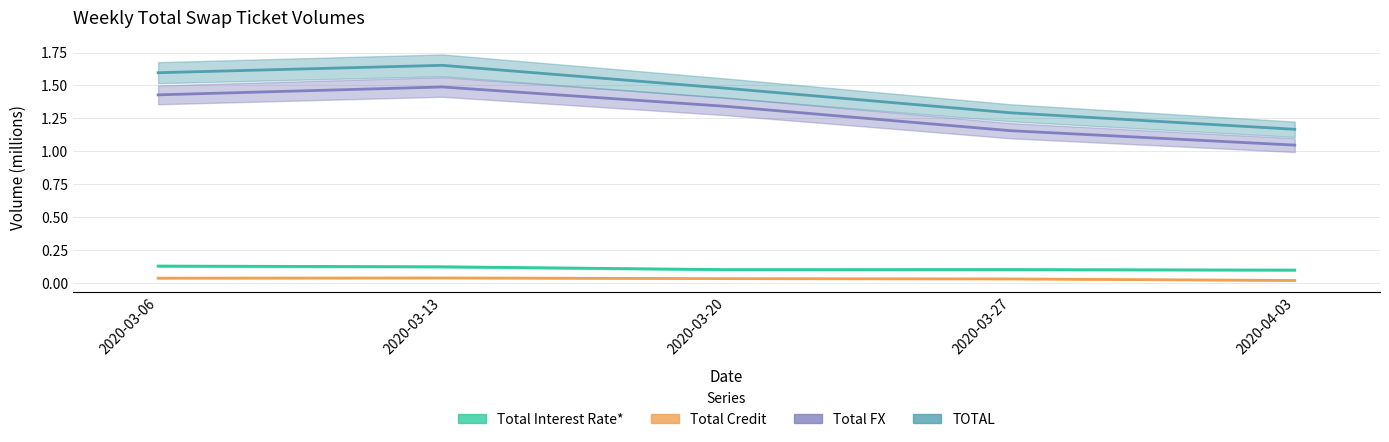

At which label is Total FX closest to 1?

2020-04-03